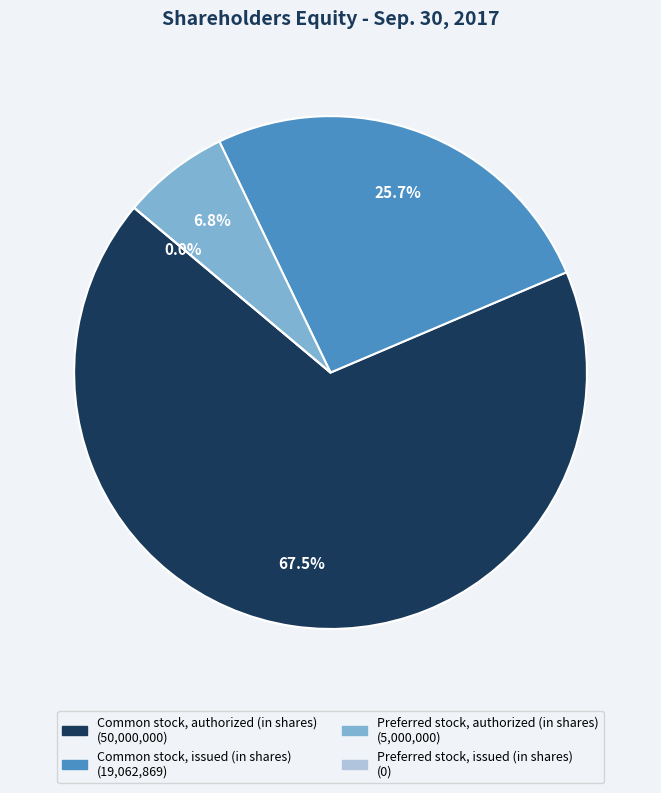

What is the largest slice in the pie chart?

Common stock, authorized (in shares)